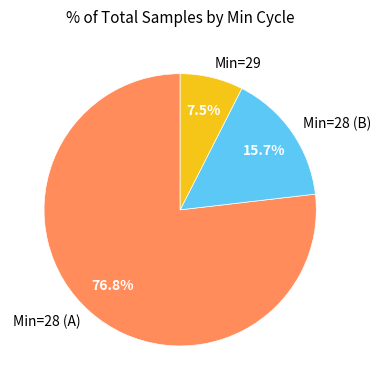

Which category has the biggest portion of the pie?

Min=28 (A)